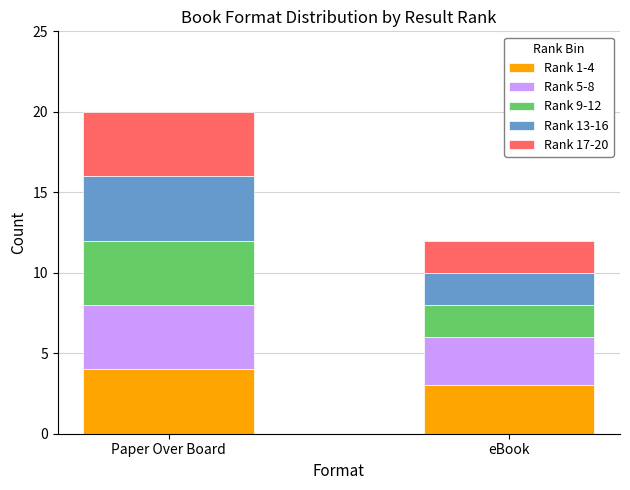

What is the total value across all series at eBook?

12